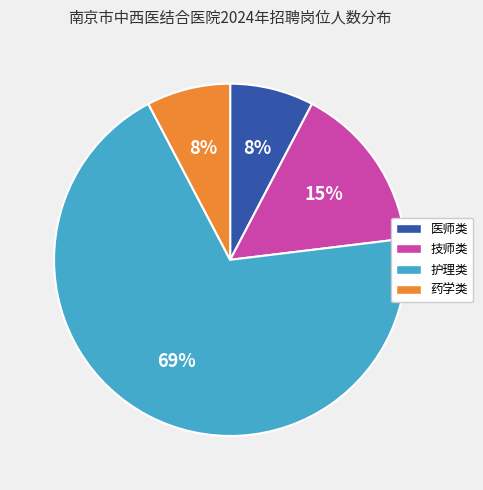

To the nearest percent, what percentage of the pie is 医师类?

8%